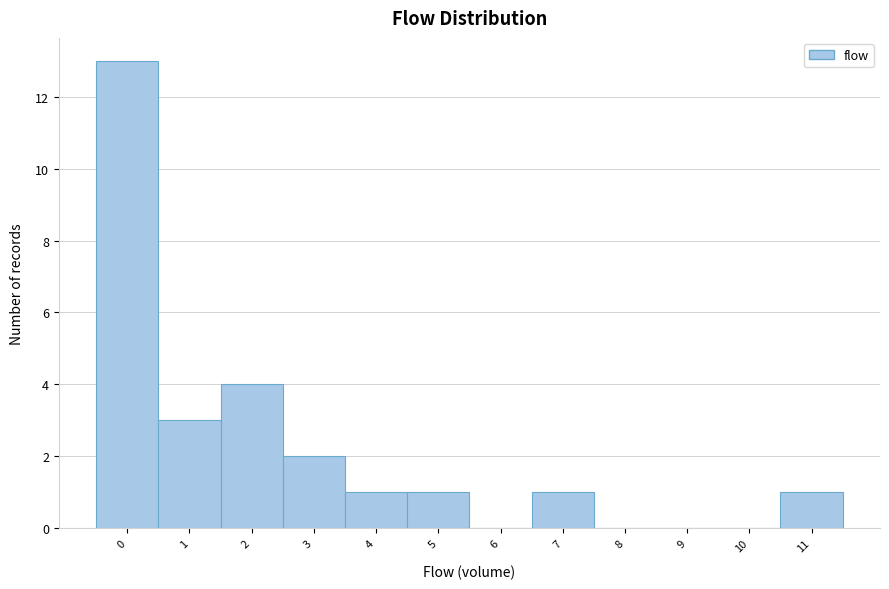

Reading left to right, extract all data points from this chart.

0=13	1=3	2=4	3=2	4=1	5=1	6=0	7=1	8=0	9=0	10=0	11=1